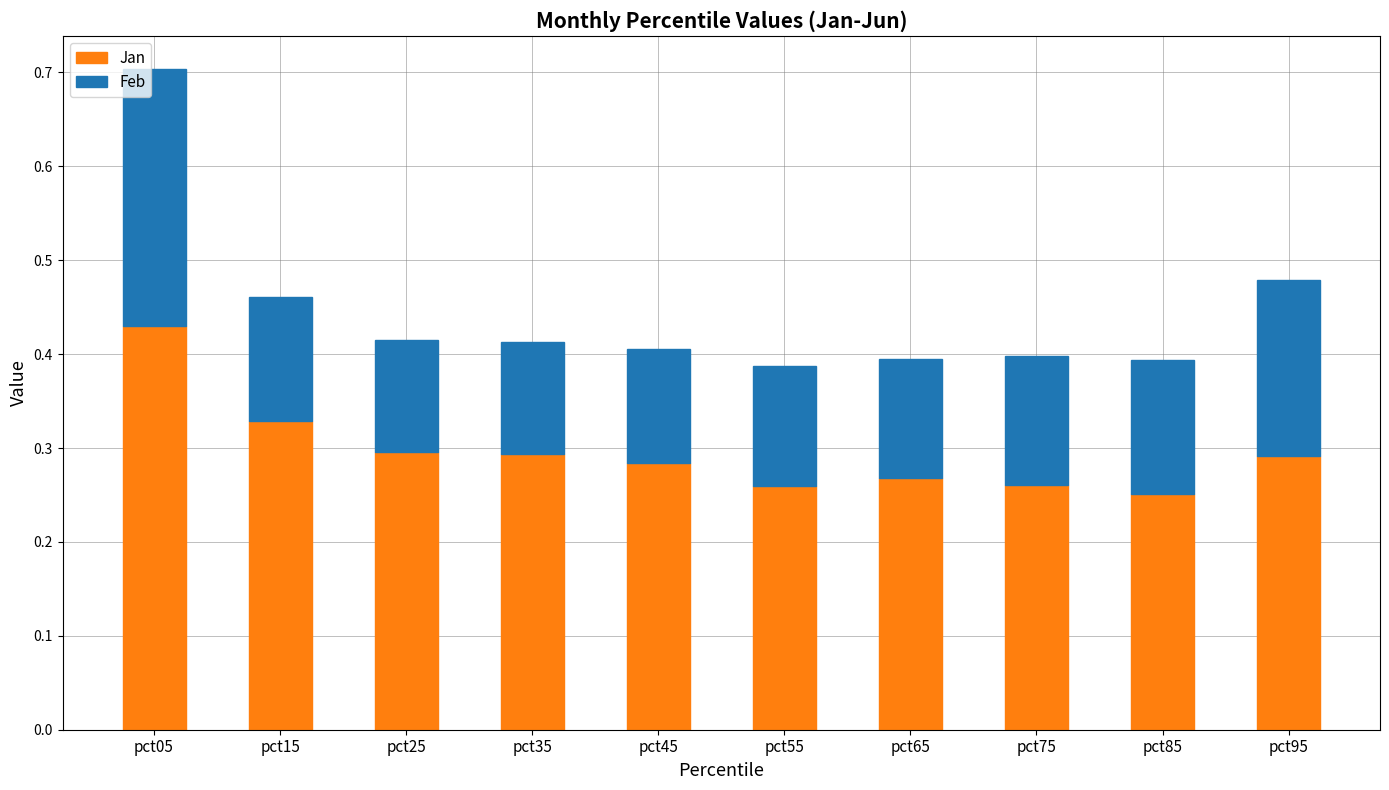

At which category is the sum across all series the highest?

pct05